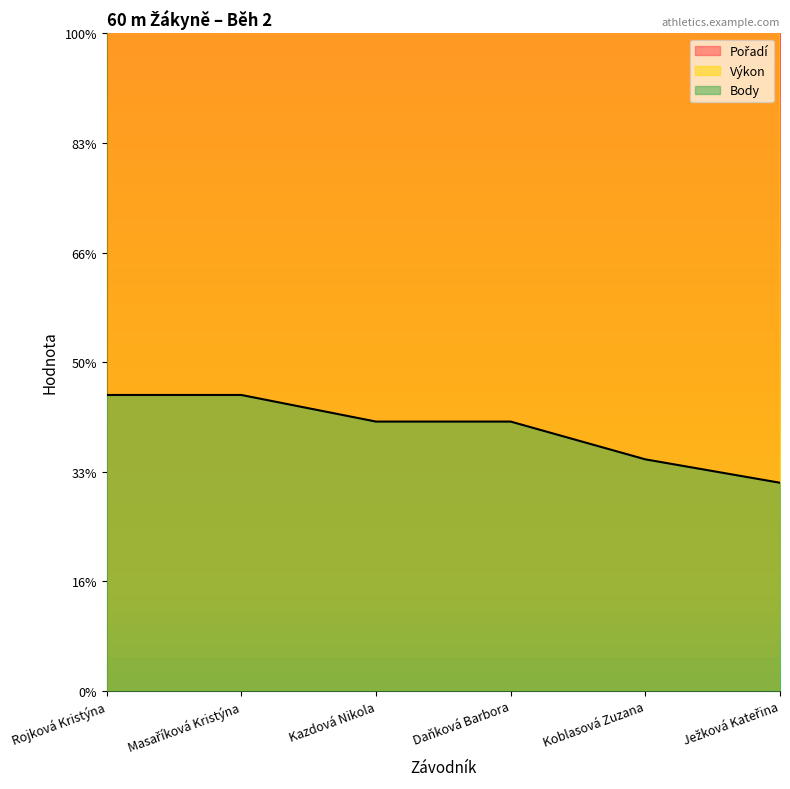

At how many categories does at least one series exceed 7854?

6